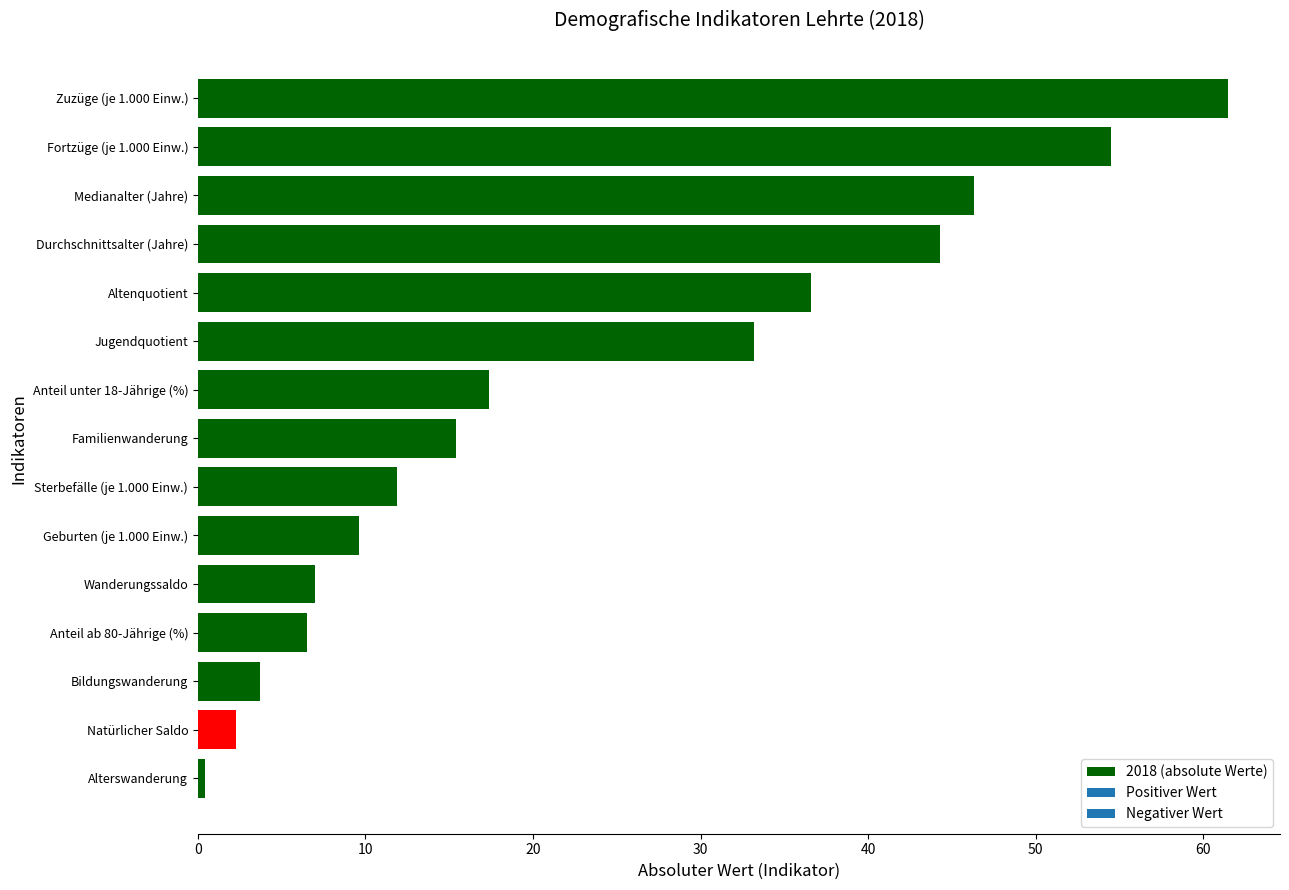

What is the approximate value at Altenquotient?

36.6